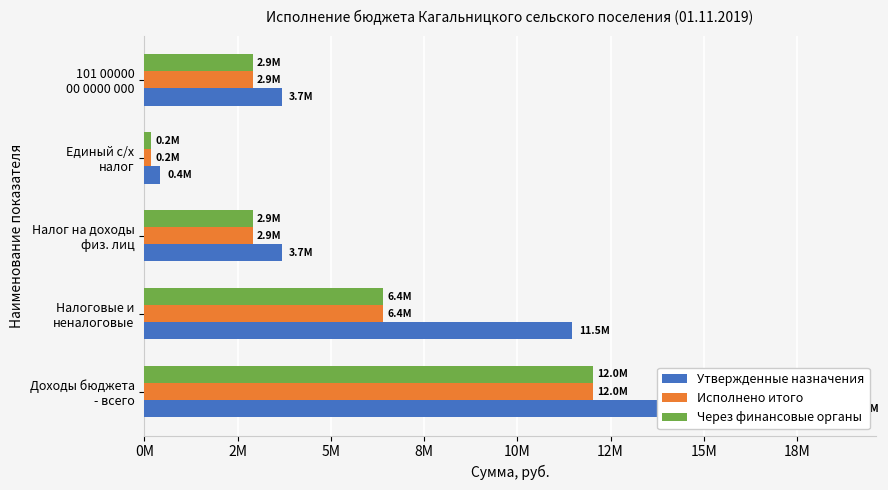

Are the bars horizontal?

Yes